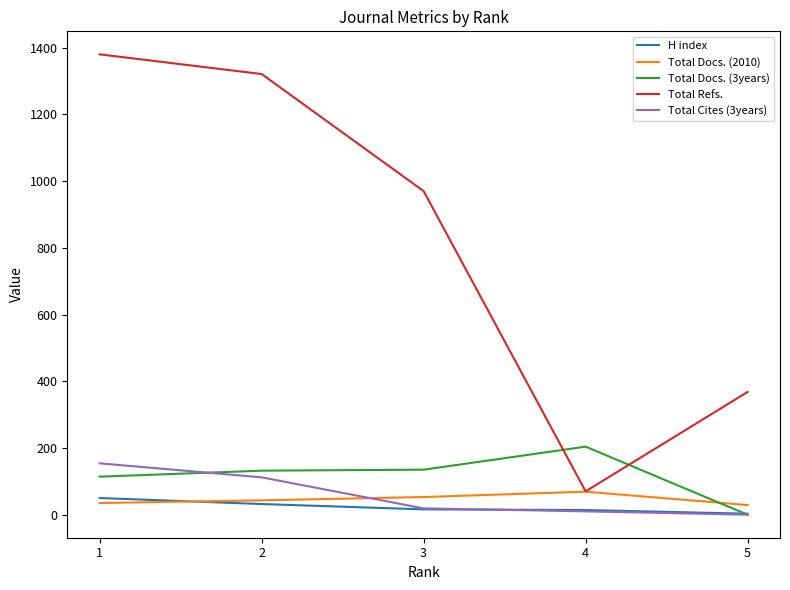

At how many categories does at least one series exceed 687?

3